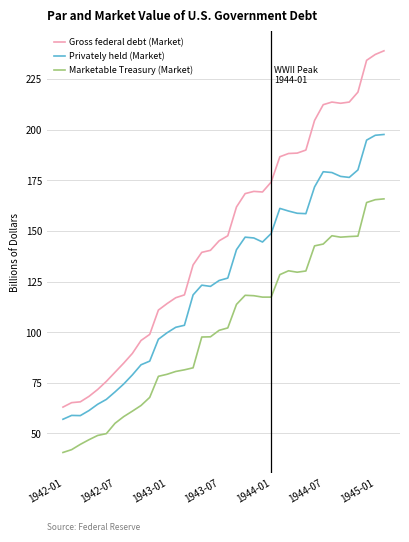

What is the lowest value of the Marketable Treasury (Market) series?

40.6